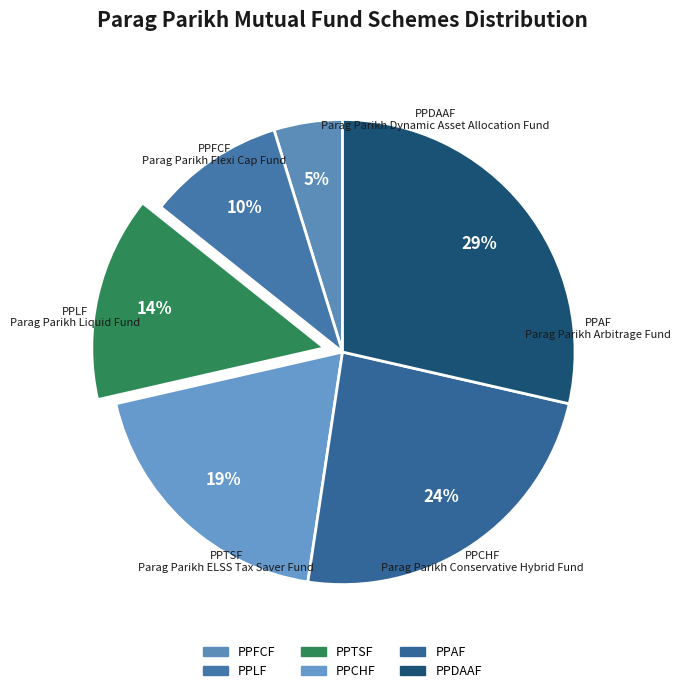

True or false: PPFCF accounts for 5% of the total.

True